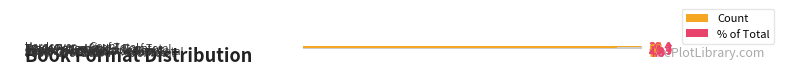

How many bars are there in total?

7